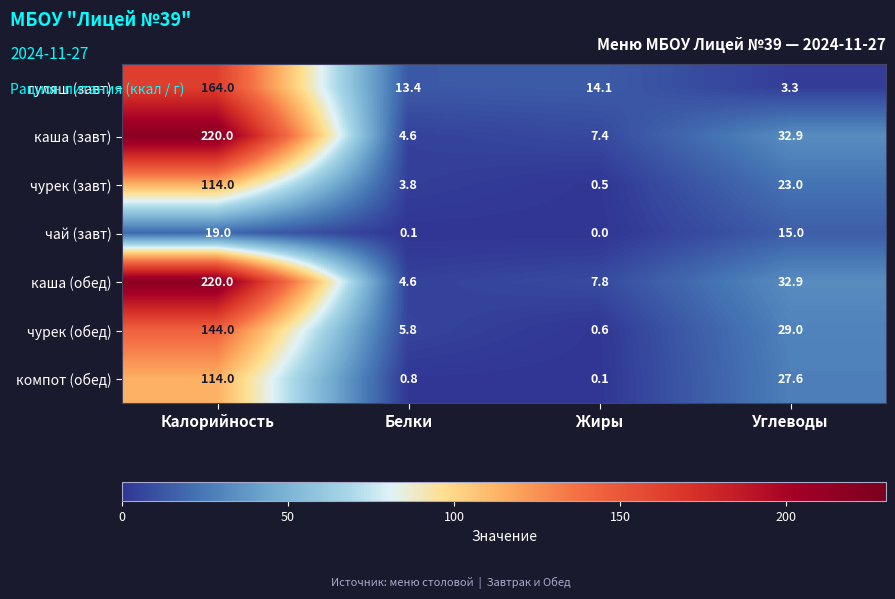

How many distinct data groups are displayed?

7